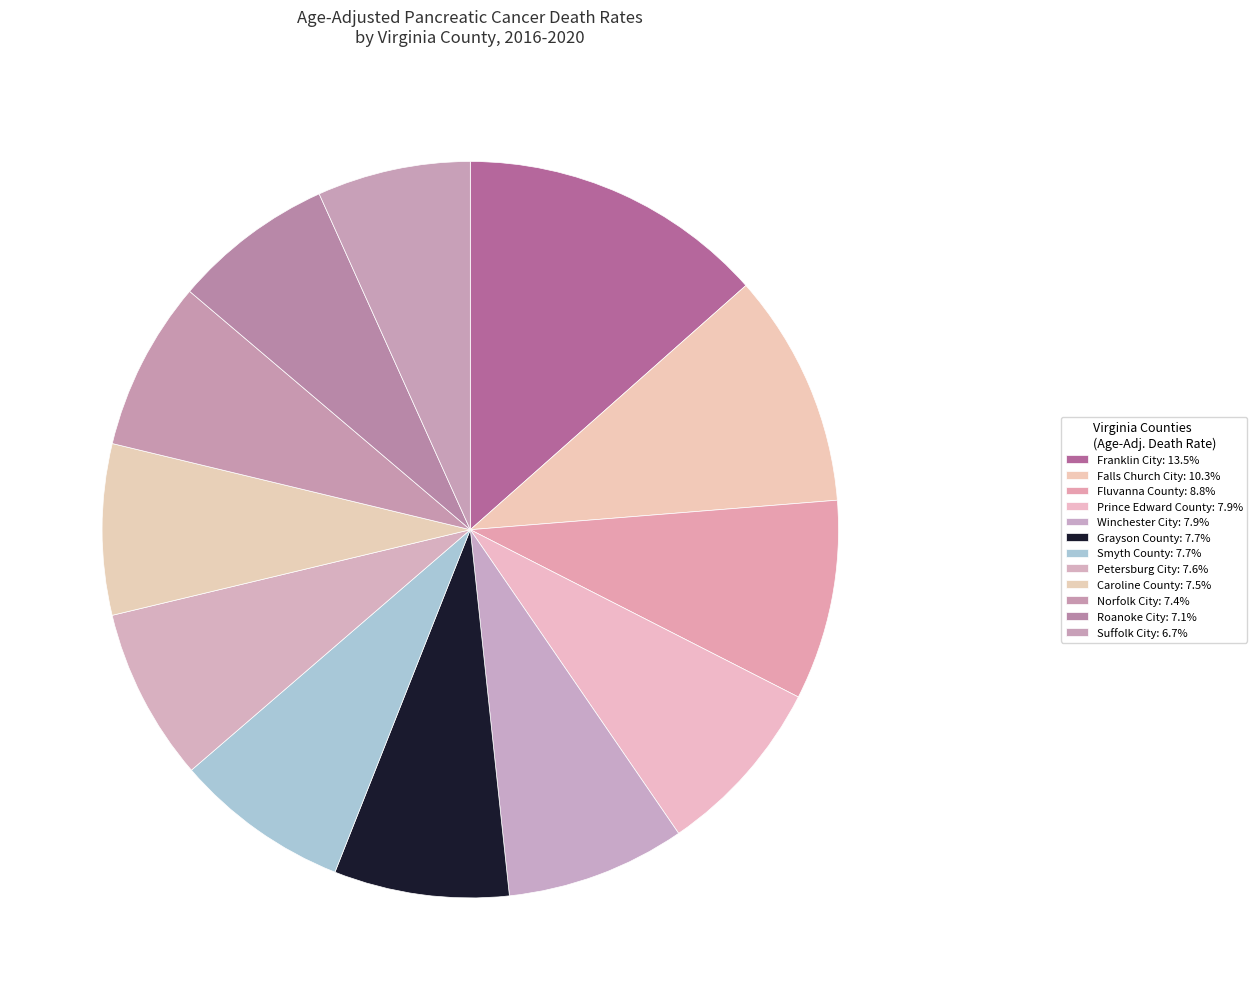

Which category has the smallest portion of the pie?

Suffolk City